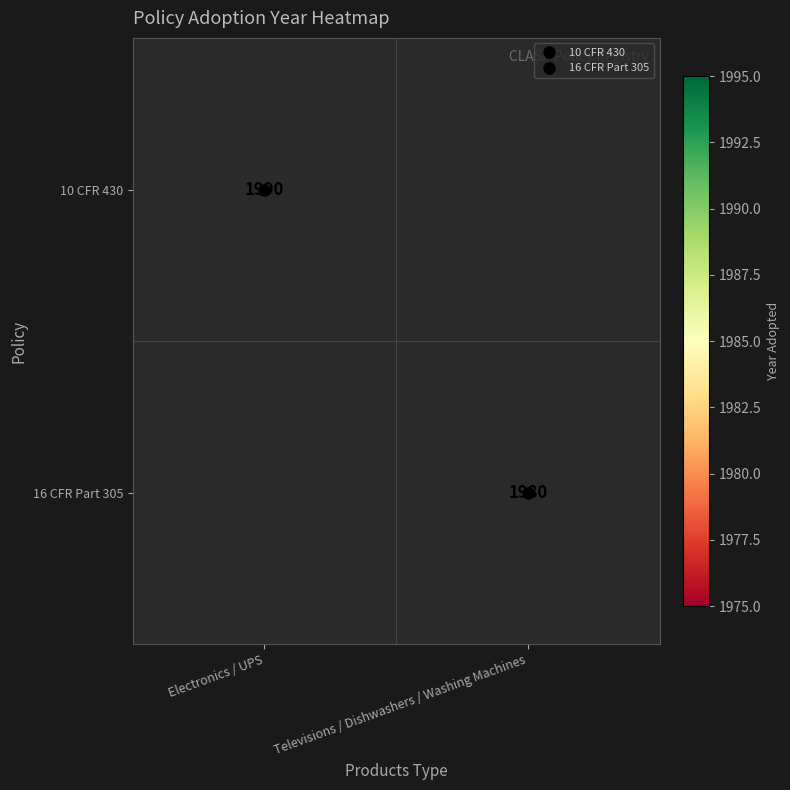

What is the sum of all 16 CFR Part 305 values?

1980